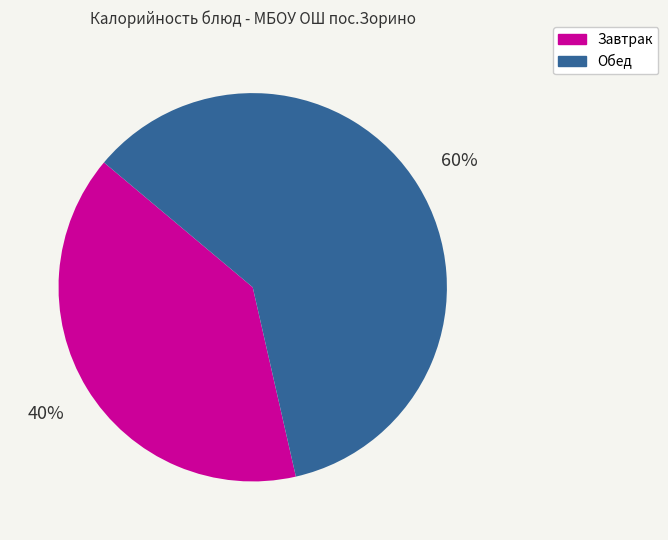

To the nearest percent, what is the average slice percentage?

50%